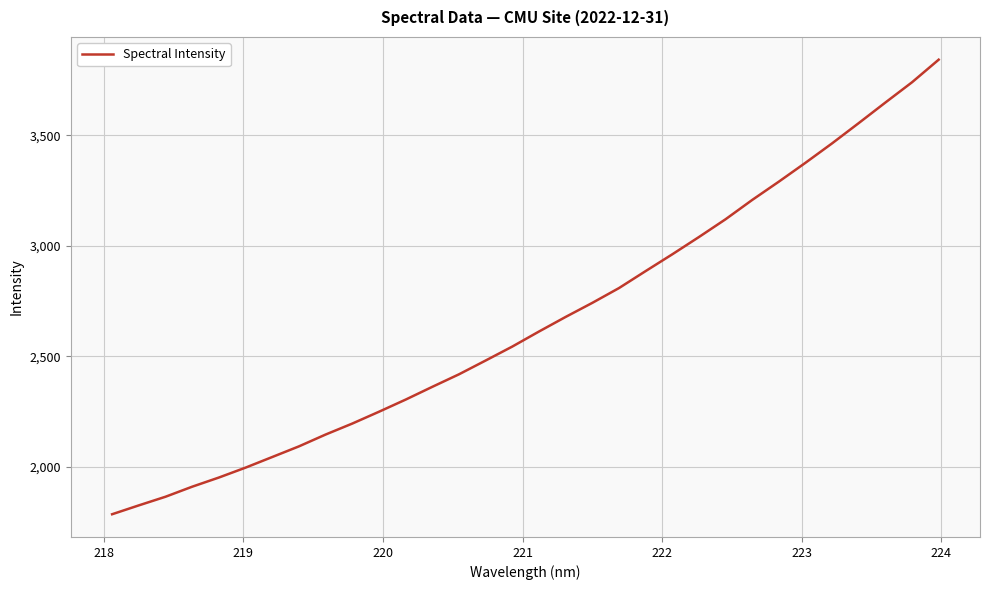

What is the difference between the maximum and minimum values?

2058.3